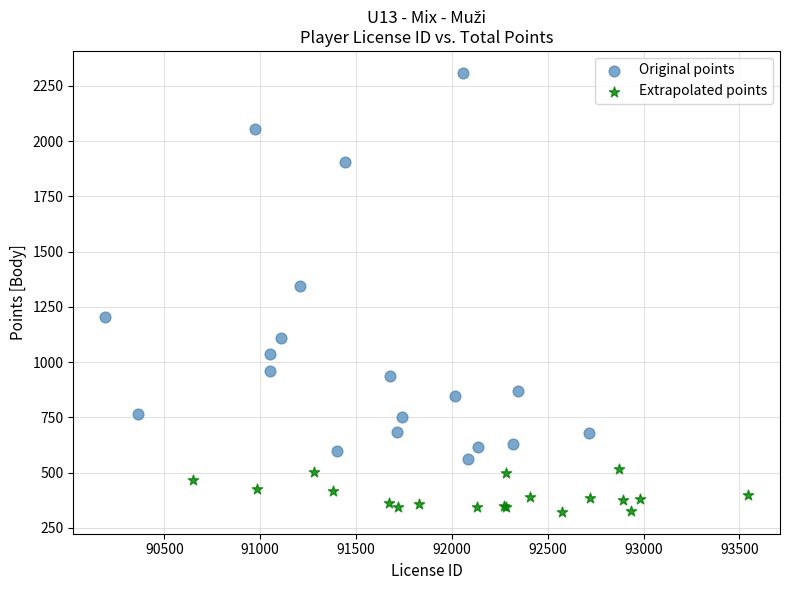

What are all the series names shown in the legend?

Original points, Extrapolated points